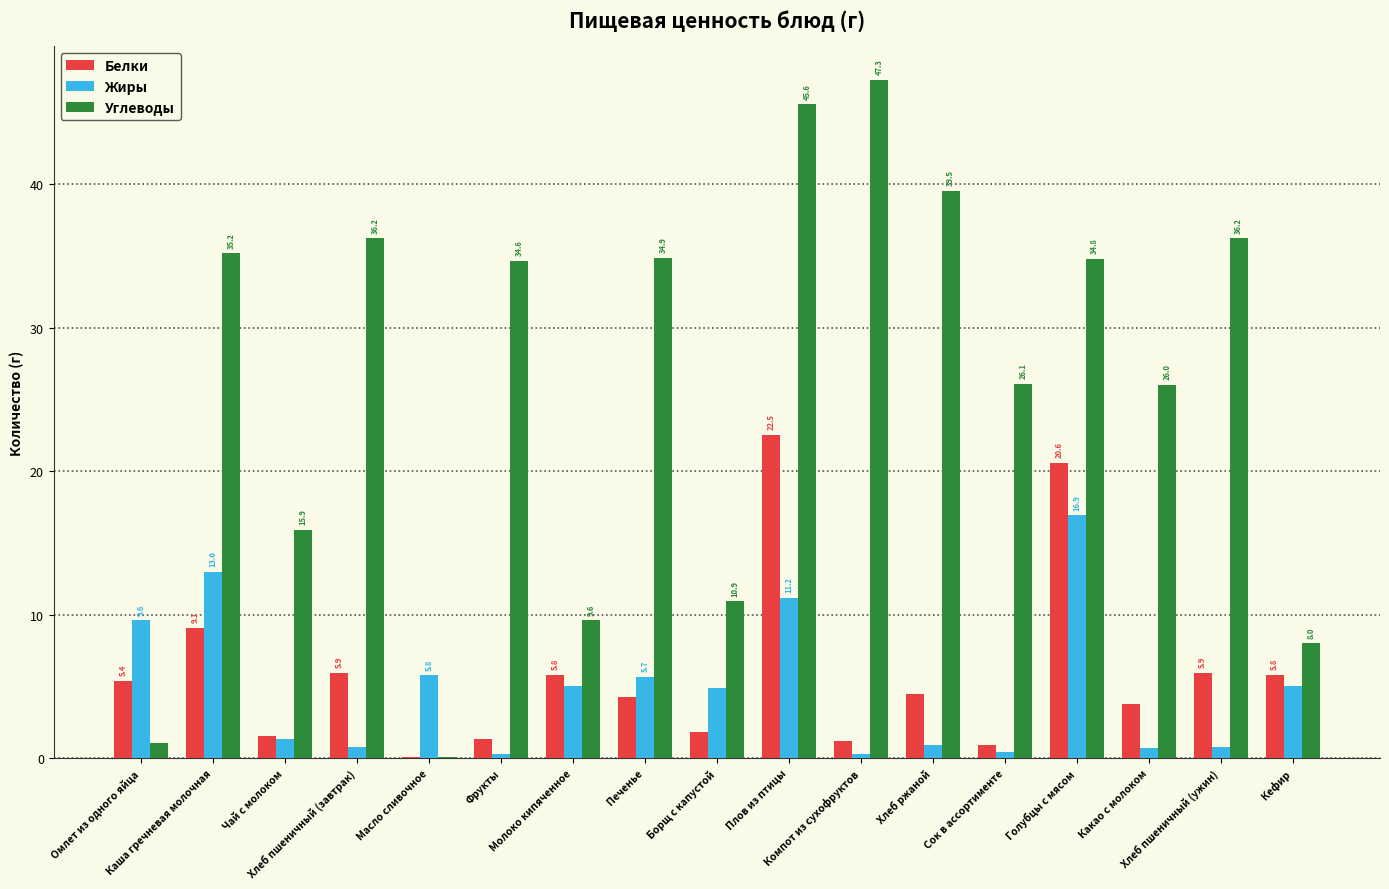

Which series has the largest total across all categories?

Углеводы